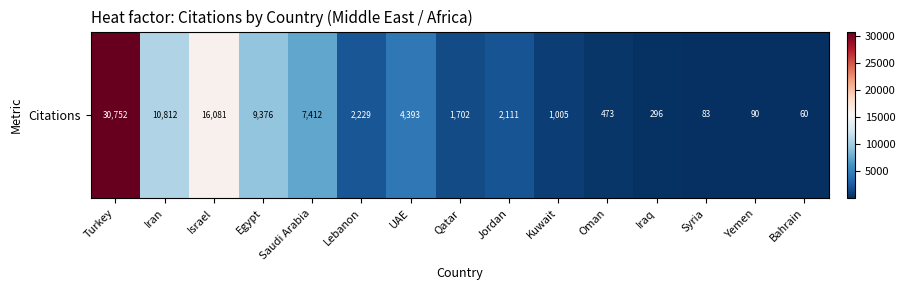

List the labels in order of value, smallest first.

Bahrain, Syria, Yemen, Iraq, Oman, Kuwait, Qatar, Jordan, Lebanon, UAE, Saudi Arabia, Egypt, Iran, Israel, Turkey